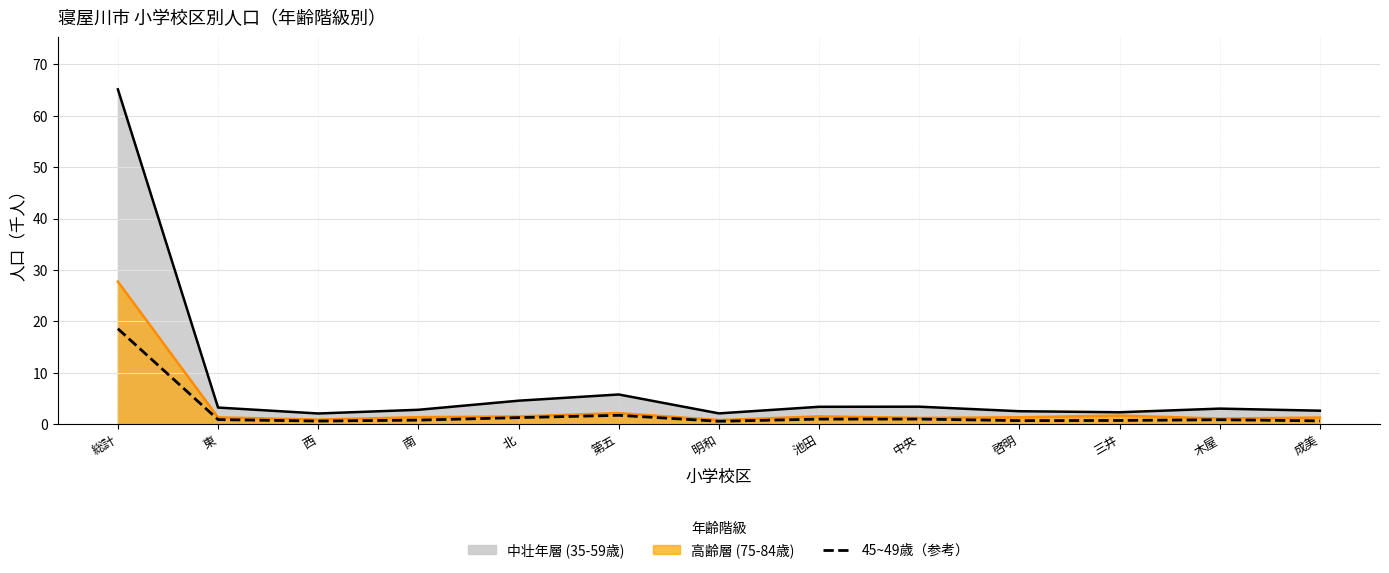

The chart shows a value of 0.6 at 木屋. True or false?

False